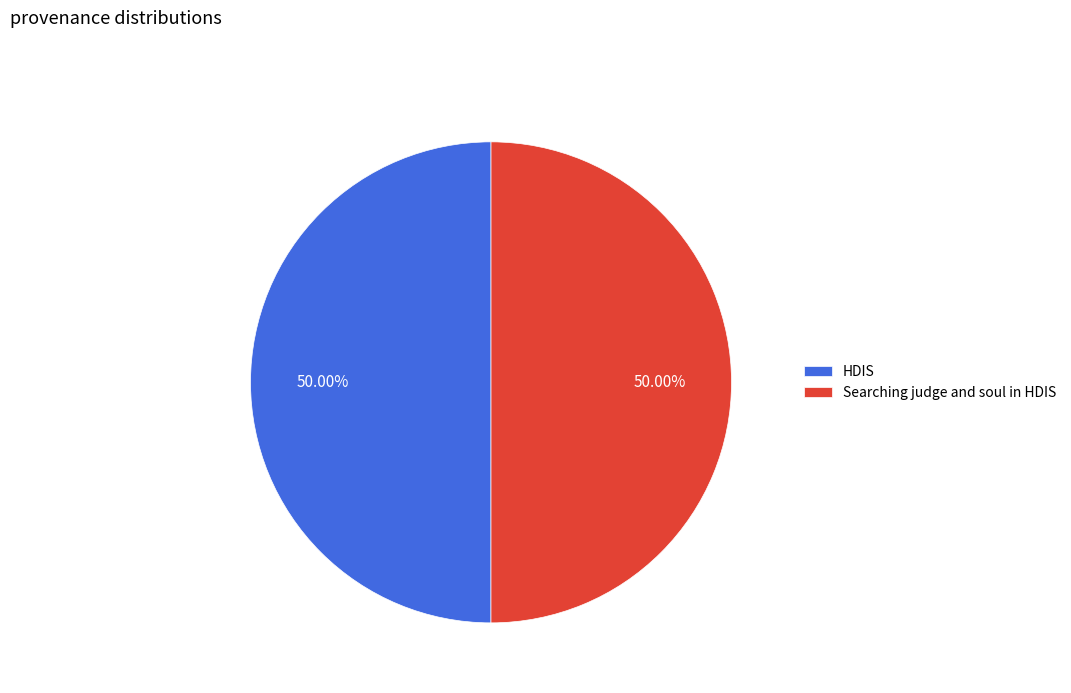

What portion of the pie excludes HDIS?

50.0%